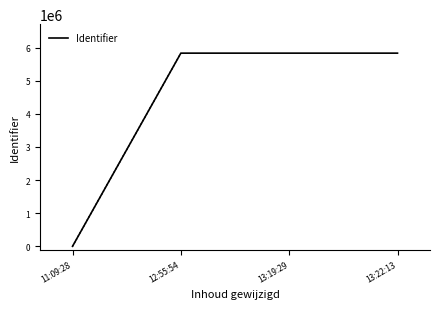

The value at 12:55:54 is 5830410. True or false?

True